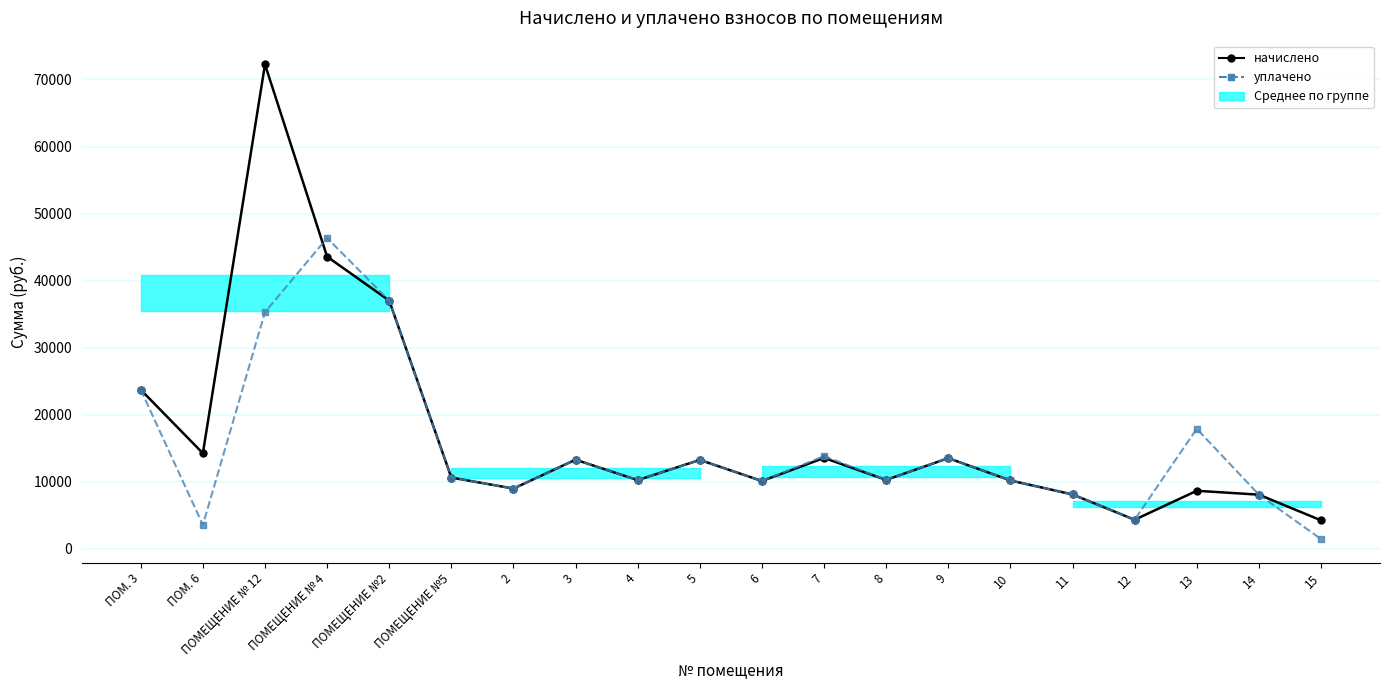

What position from the left is 10?

15